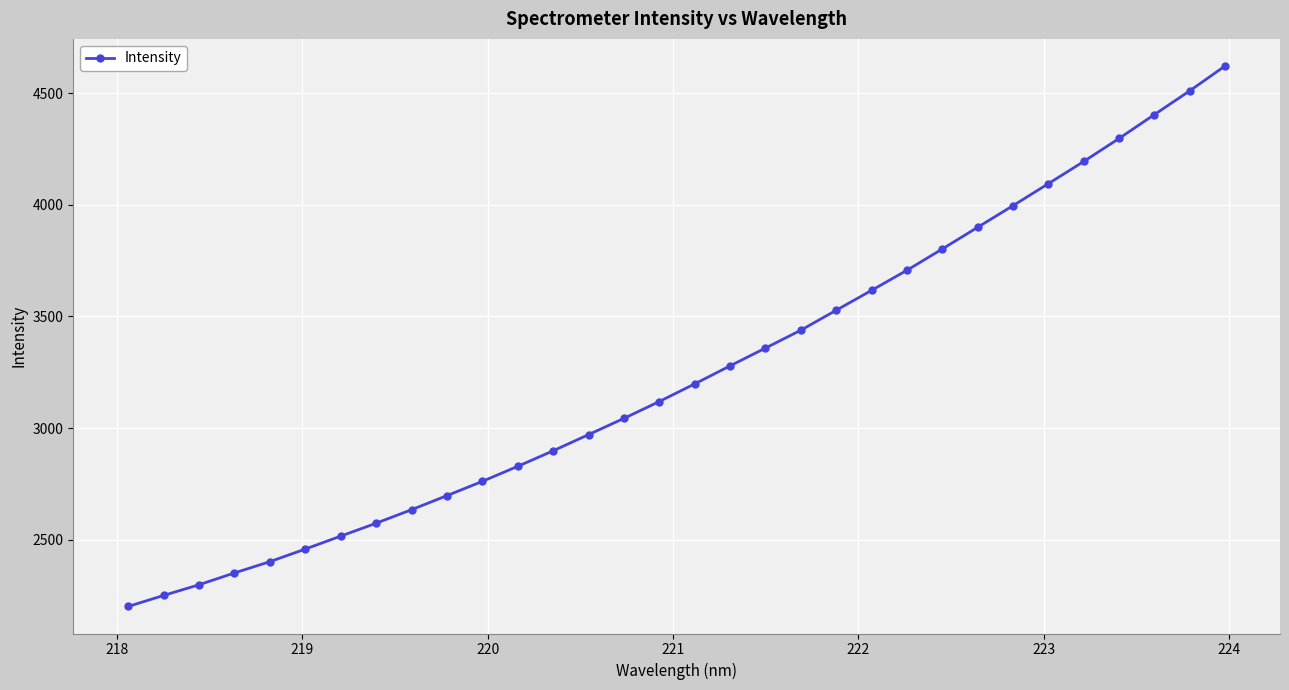

What is the value of the 11th point from the left?

2762.0